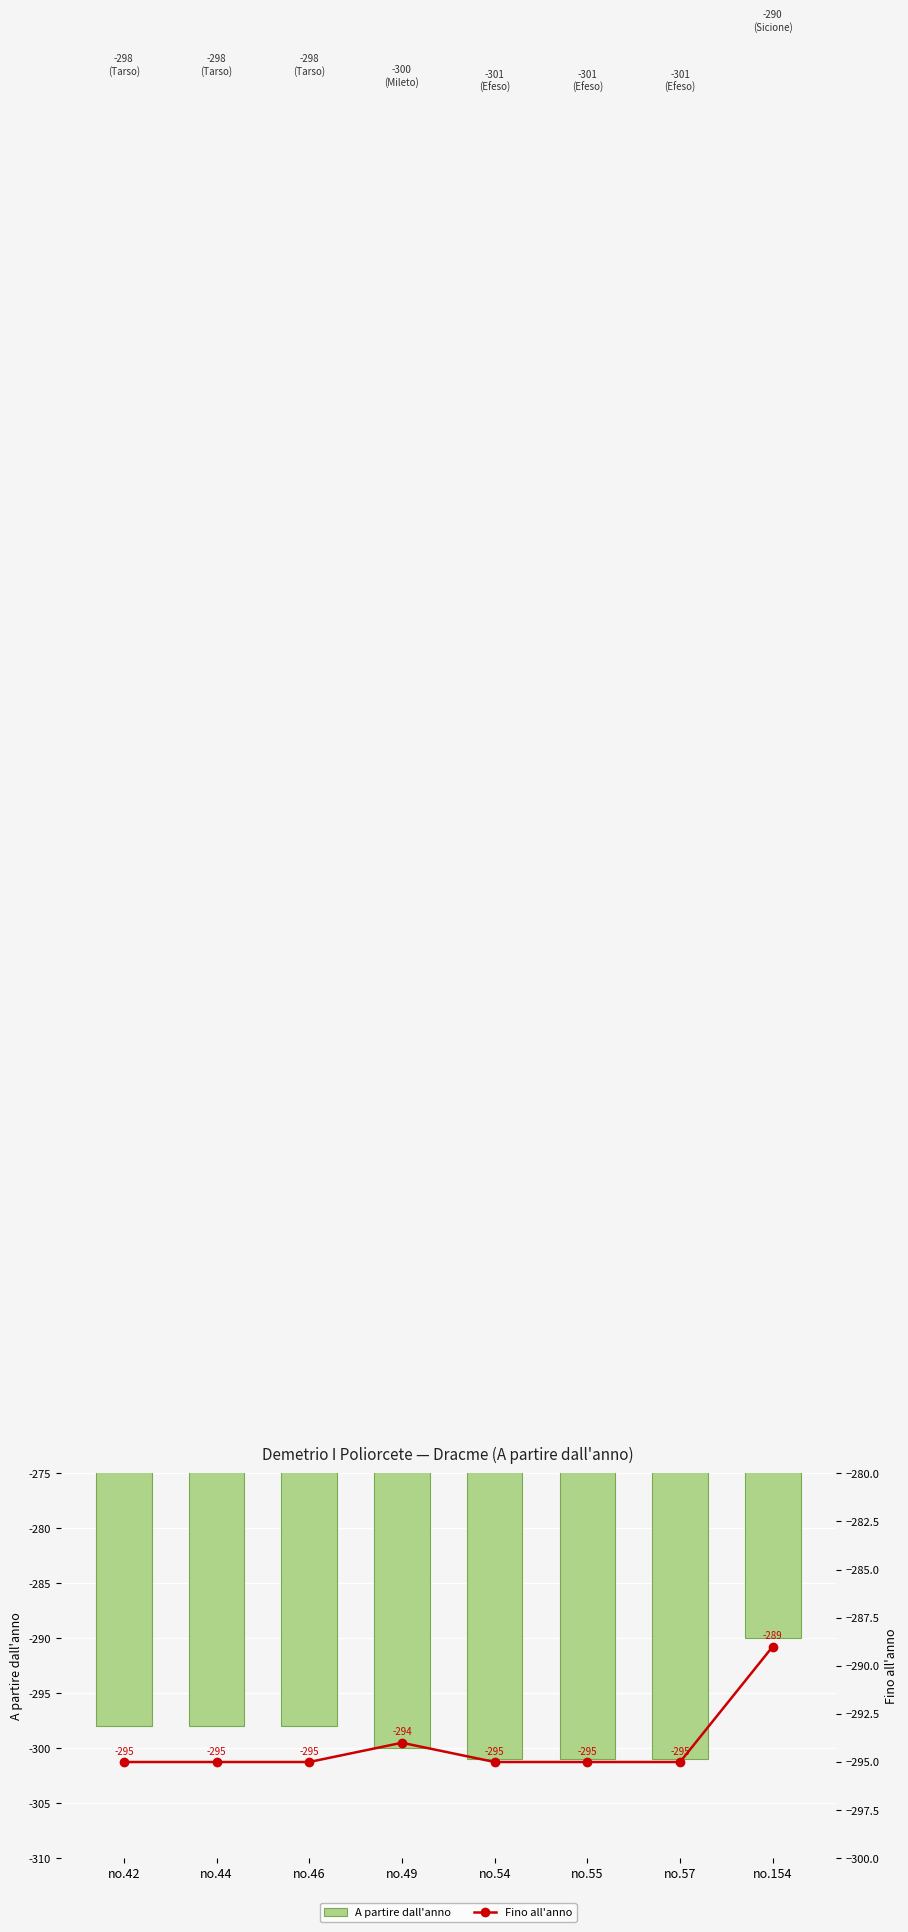

Between no.49 and no.55, which series saw the biggest shift?

A partire dall'anno